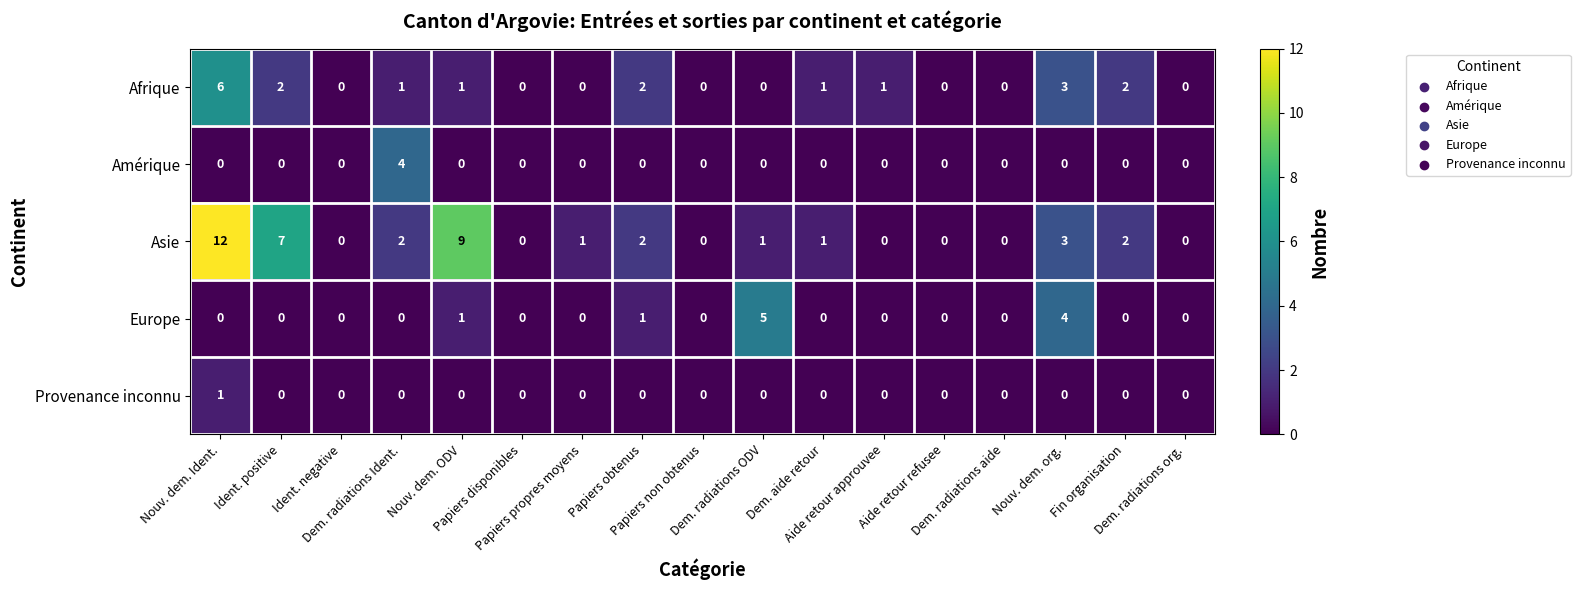

Which series has the largest range (max minus min)?

Asie